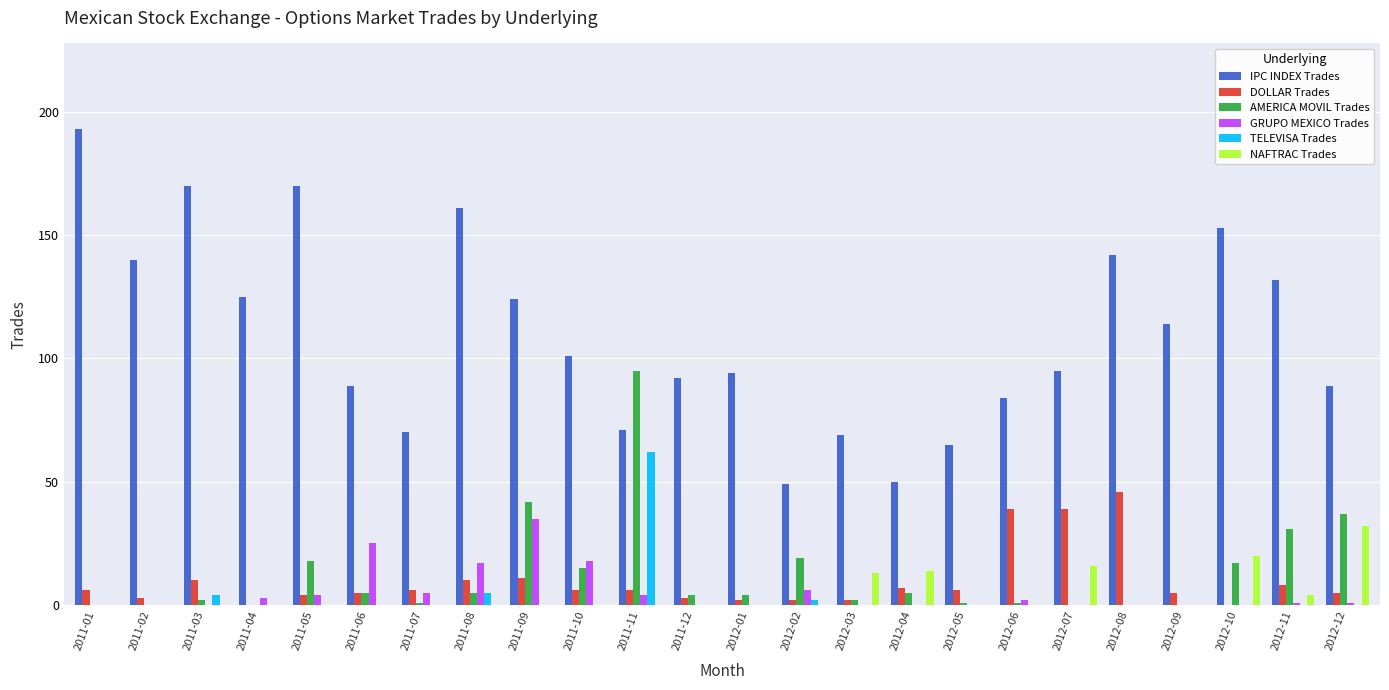

At which label does DOLLAR Trades reach its peak?

2012-08